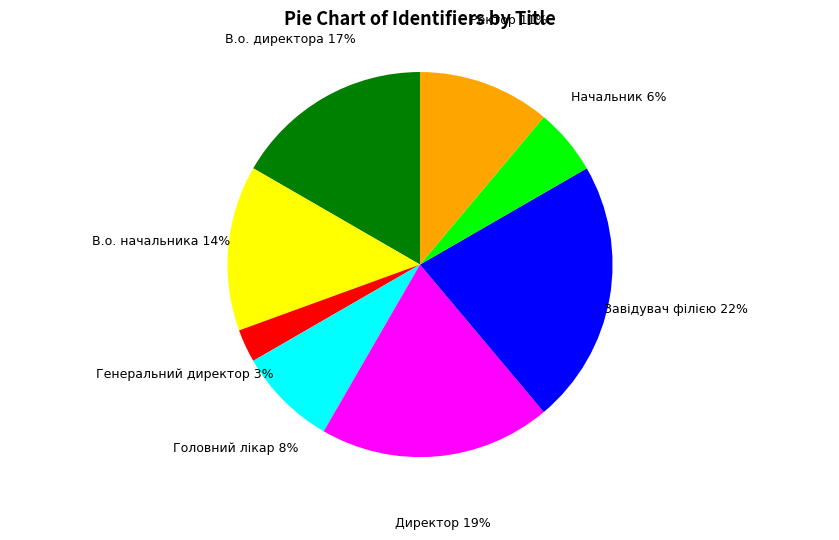

Which category has the smallest portion of the pie?

Генеральний директор